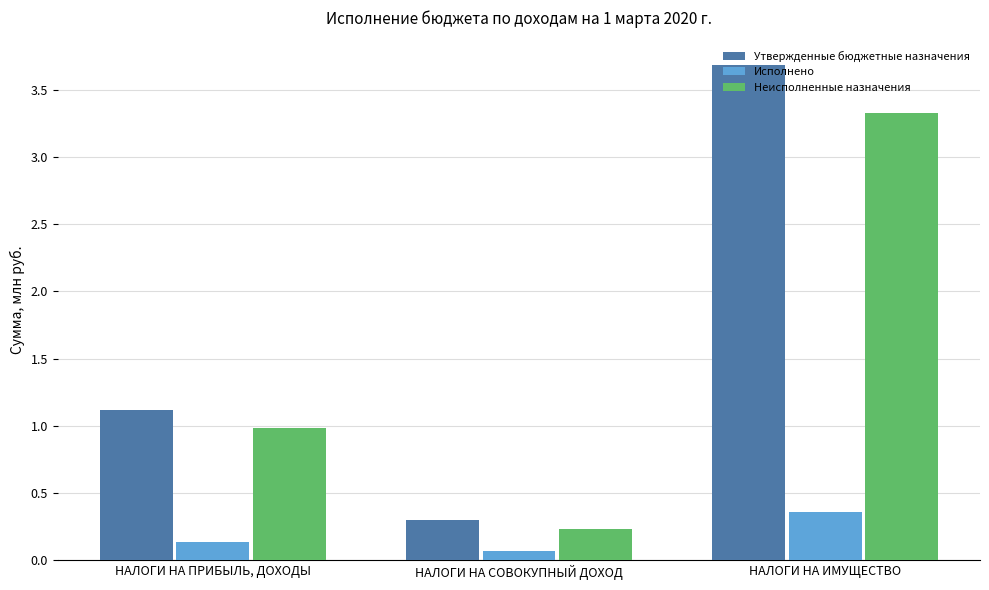

What value does the Неисполненные назначения series have at НАЛОГИ НА ПРИБЫЛЬ, ДОХОДЫ?

1.0